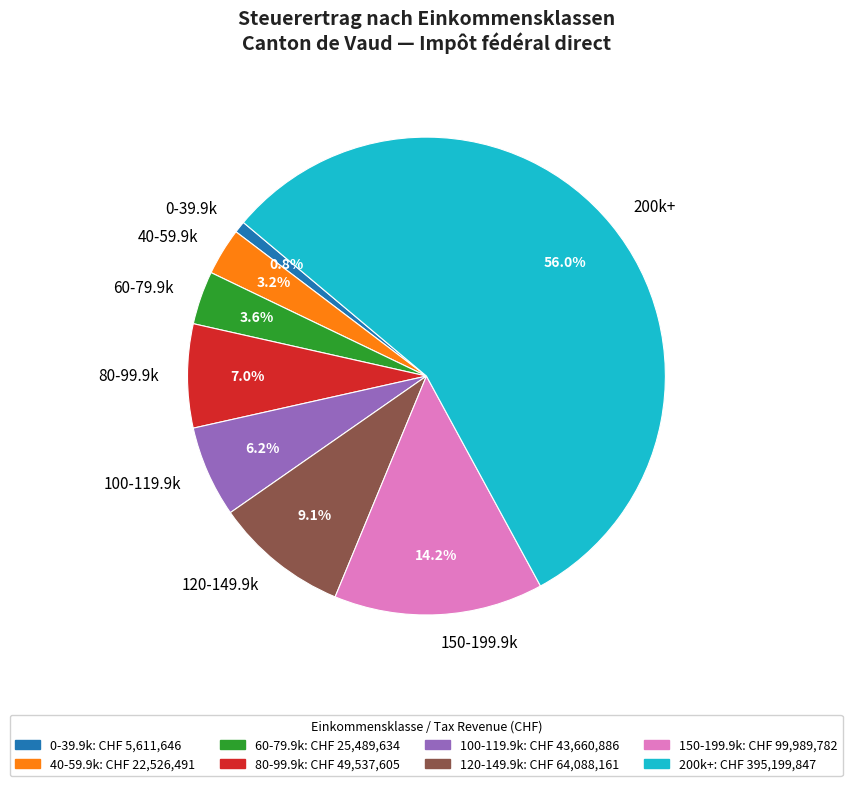

Between 40-59.9k and 150-199.9k, which is larger?

150-199.9k